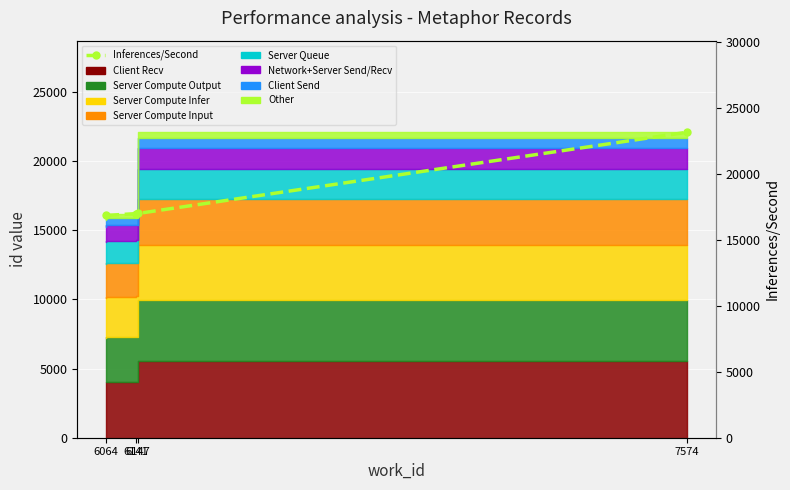

How many categories are shown in the chart?

4